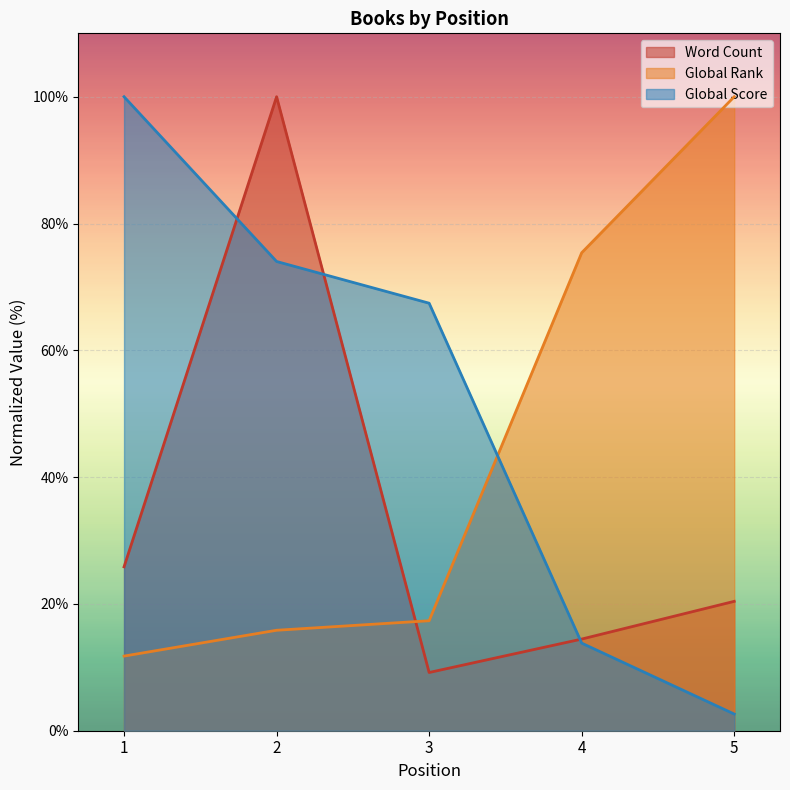

At which label does Global Rank first exceed 17?

3